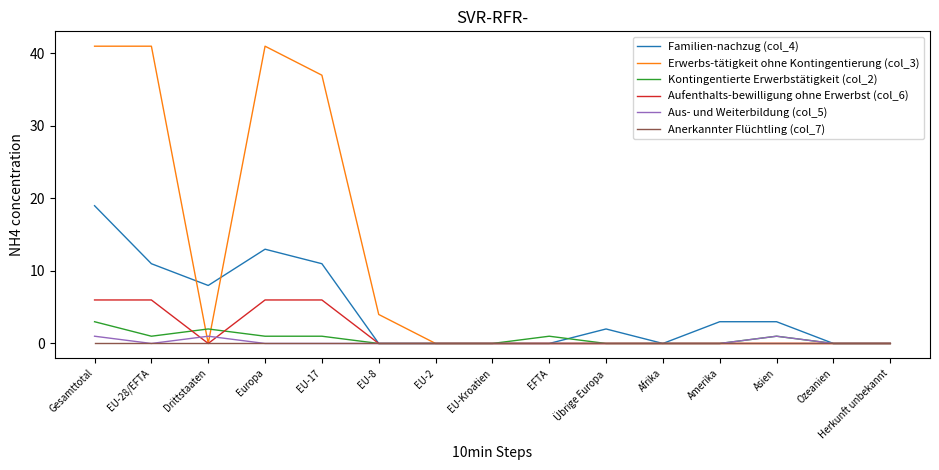

Between Gesamttotal and EU-28/EFTA, which series saw the biggest shift?

Familien-nachzug (col_4)